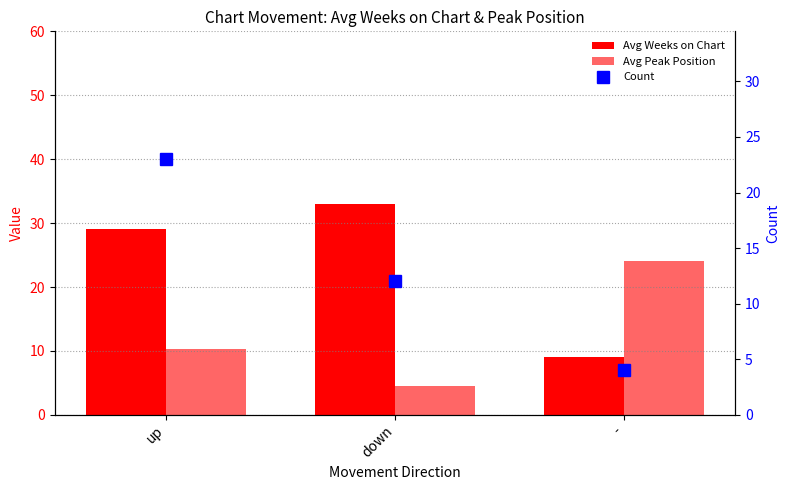

Rank the series at down from lowest to highest value.

Avg Peak Position, Count, Avg Weeks on Chart